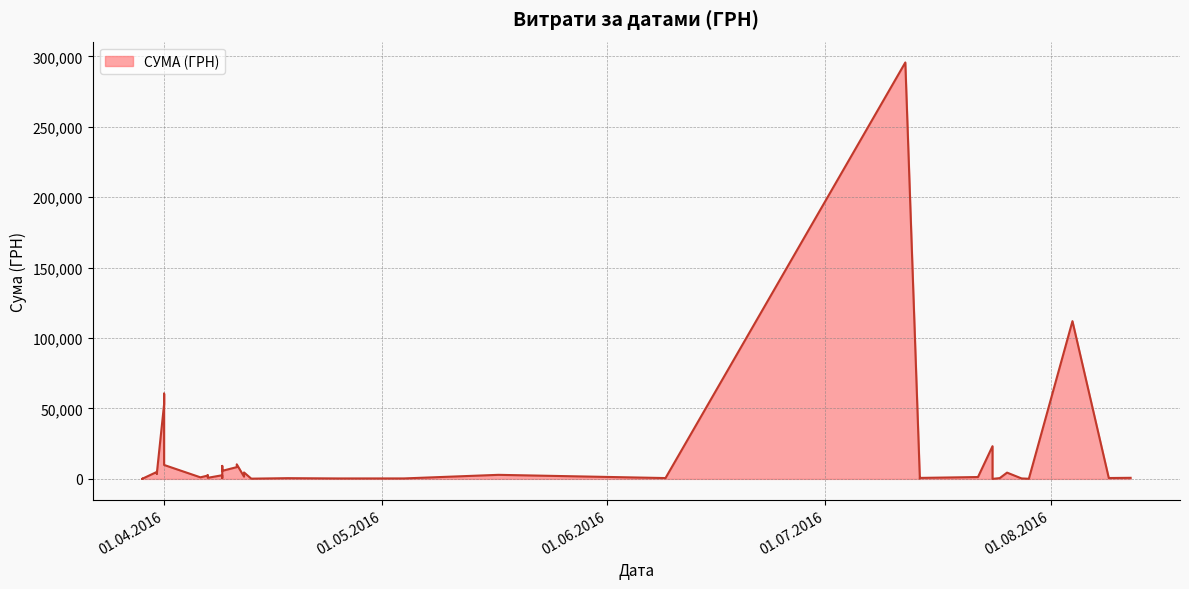

True or false: the data shows 15086.2 at 01.04.2016.

False